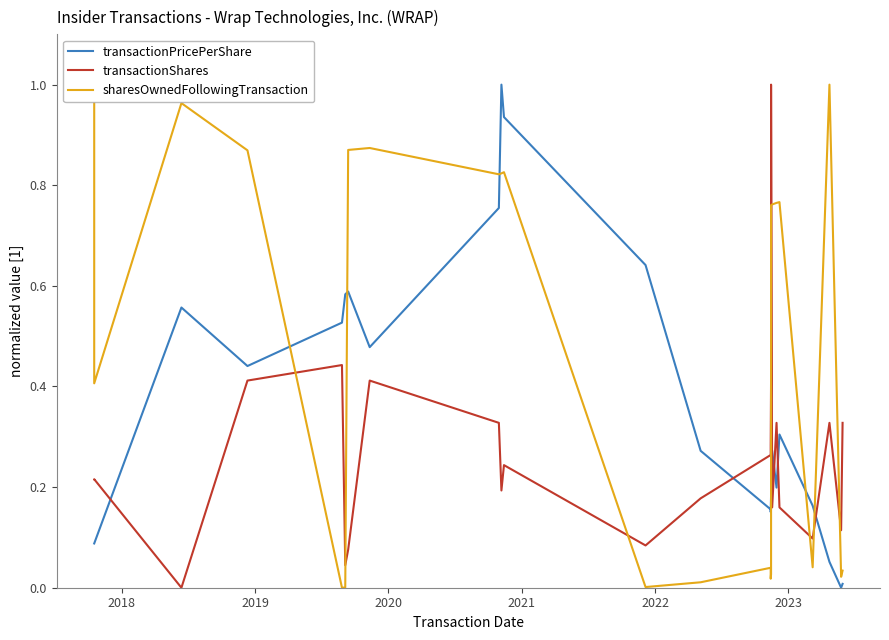

True or false: sharesOwnedFollowingTransaction and transactionPricePerShare cross at least once.

True